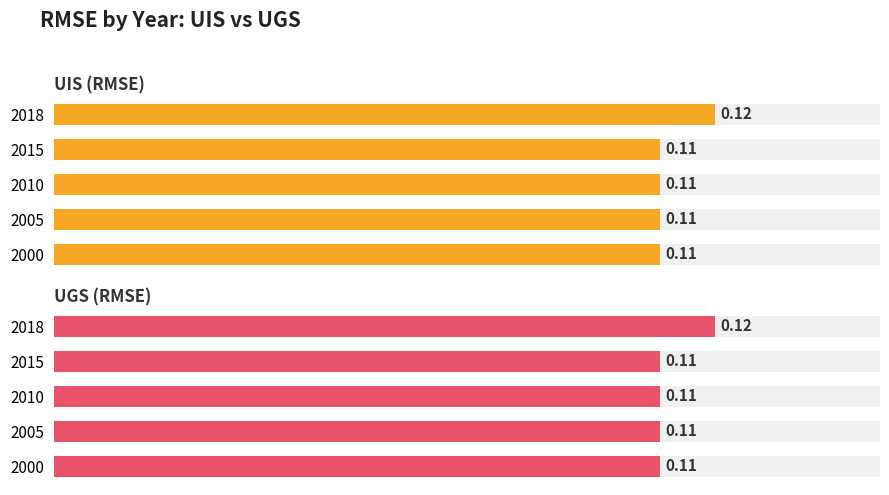

Which series has the widest spread of values?

UIS (RMSE)